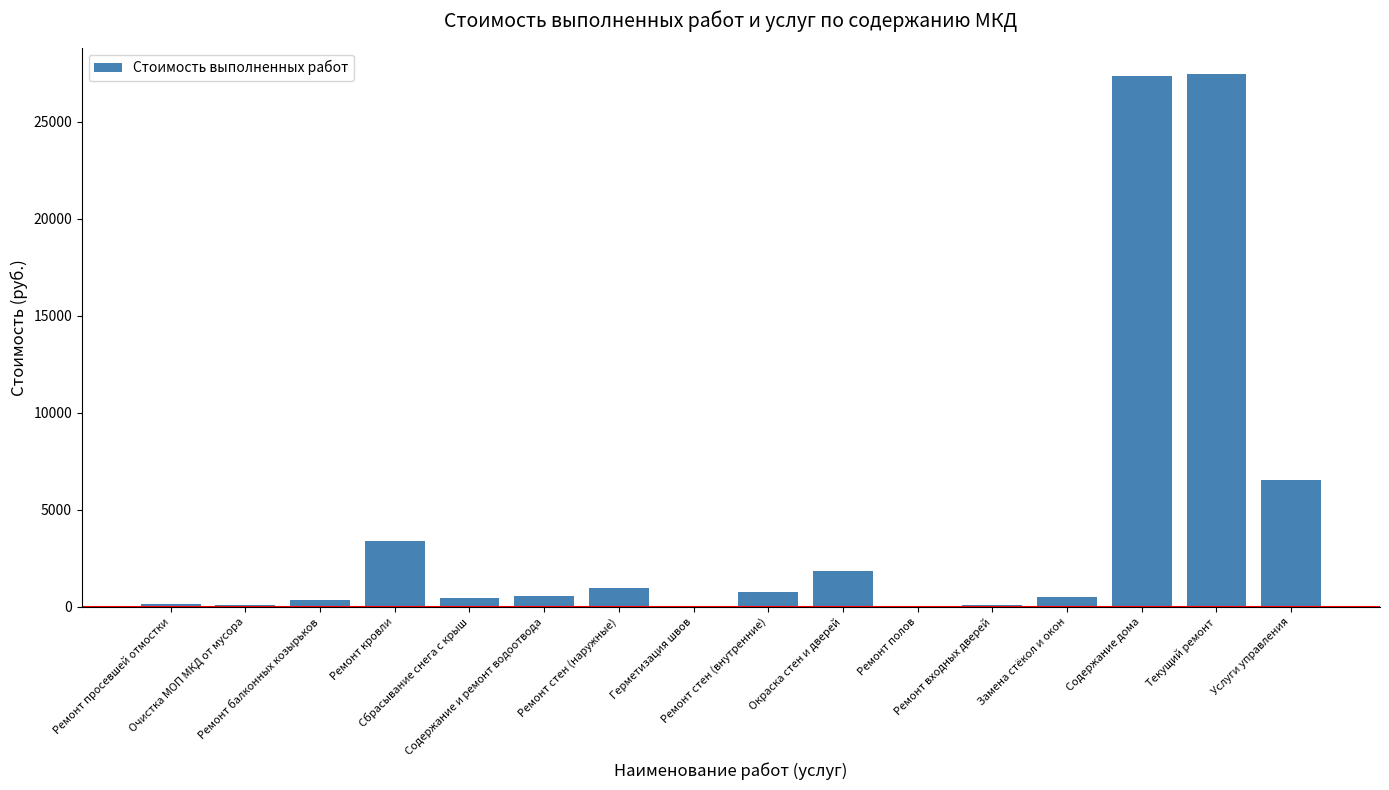

What is the sum of all values?

70637.9